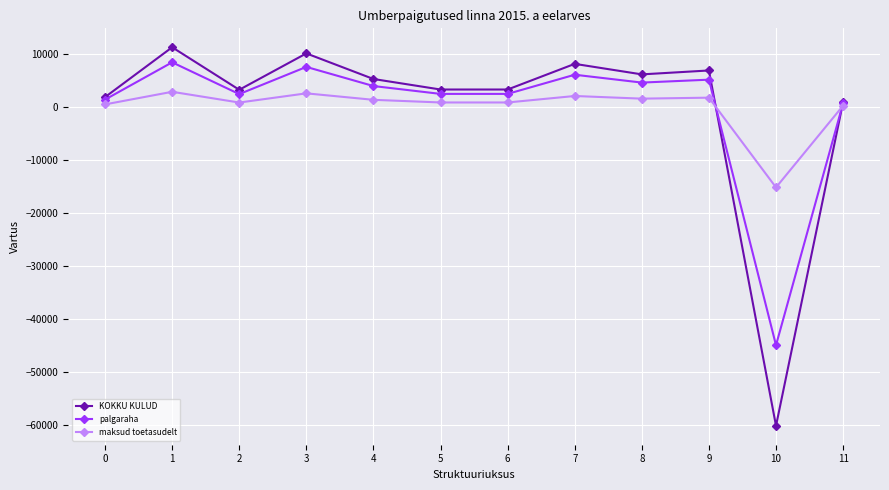

At which category does maksud toetasudelt reach its first local valley?

2